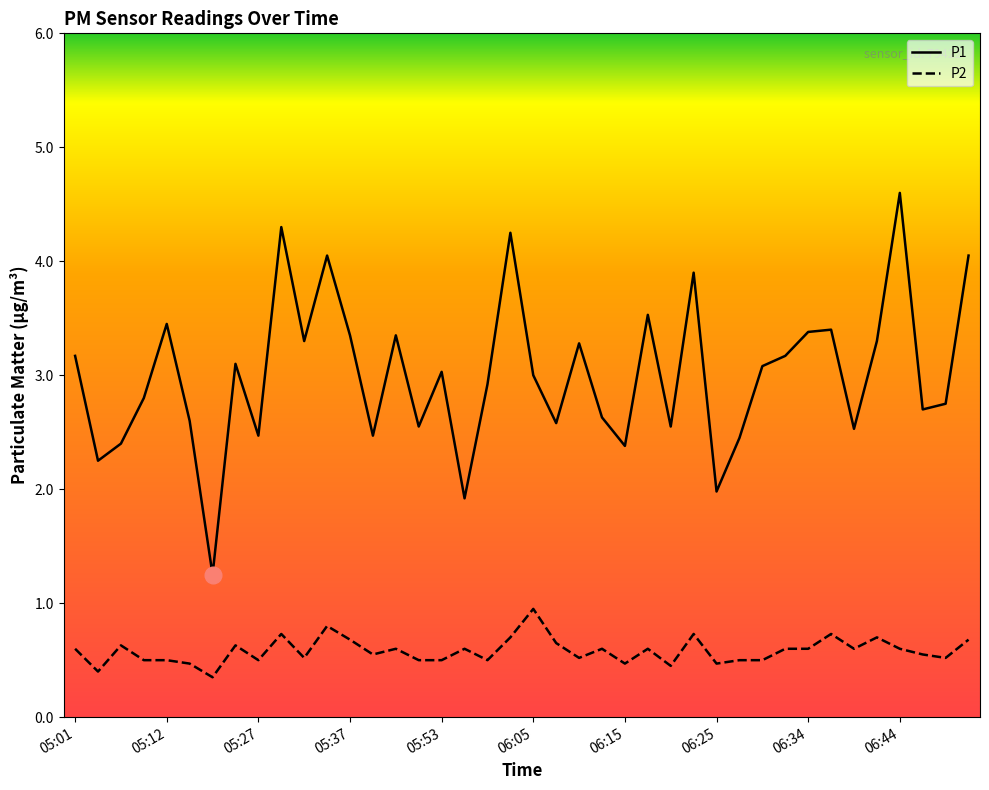

True or false: P1 and P2 intersect in this chart.

False